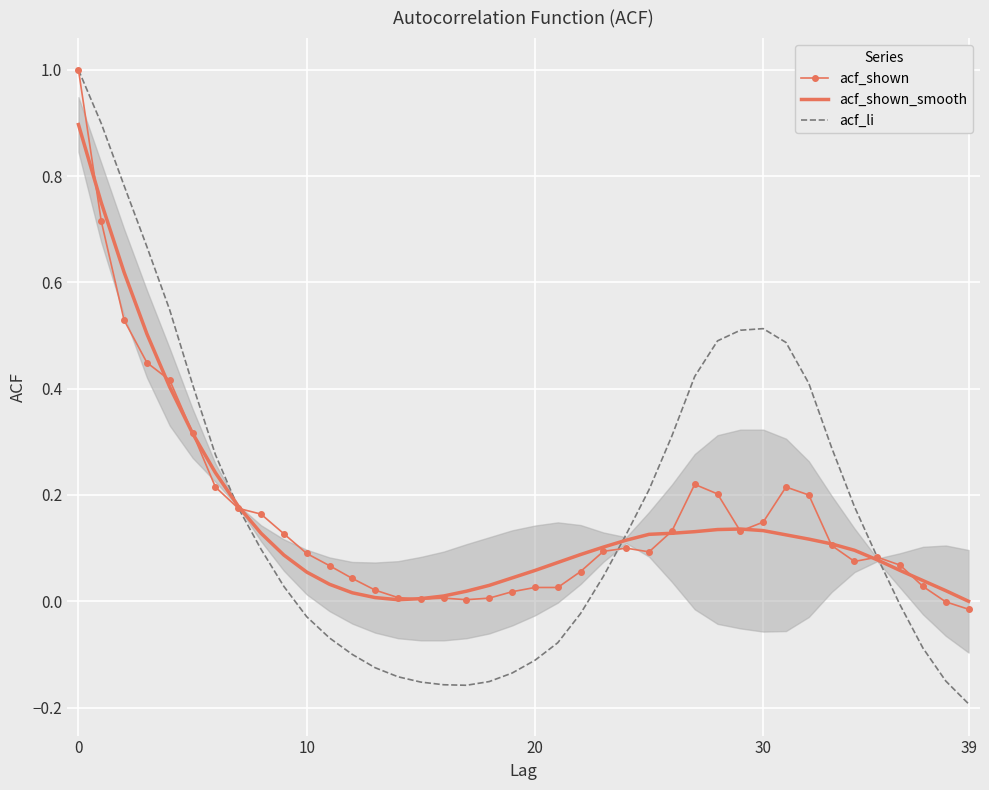

How many negative values does the acf_li series have?

17